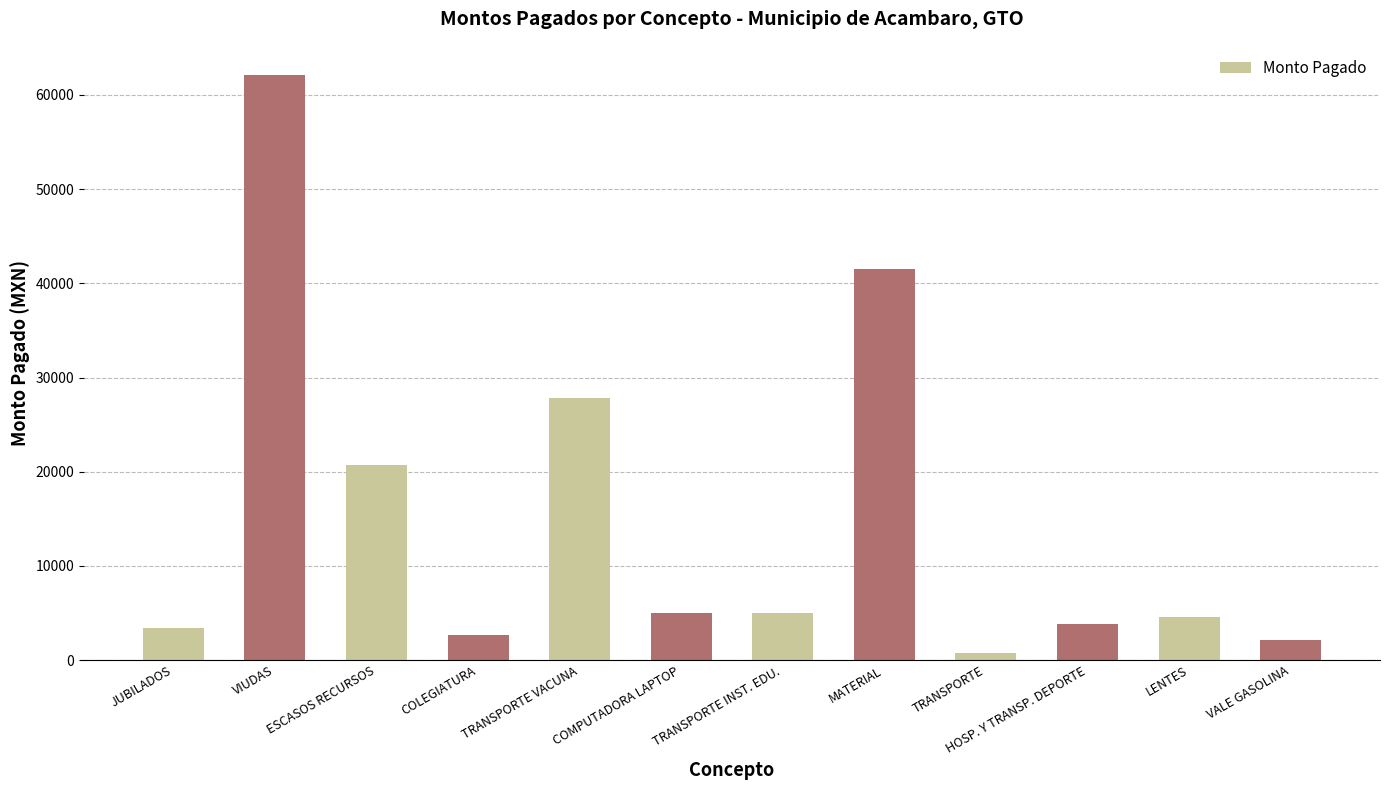

What is the label of the 3rd bar from the left?

ESCASOS RECURSOS